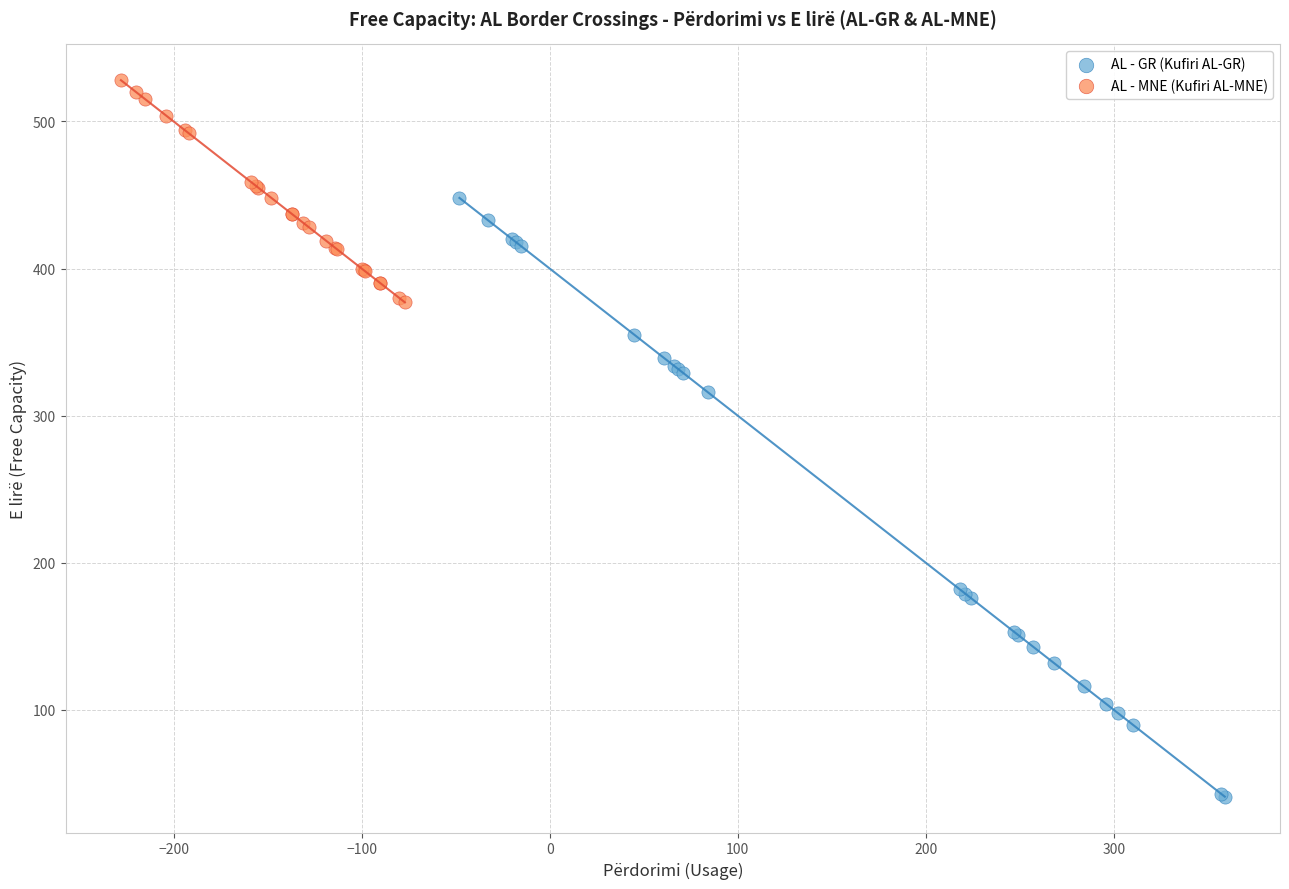

Which series has the widest spread of Y values?

AL - GR (Kufiri AL-GR)